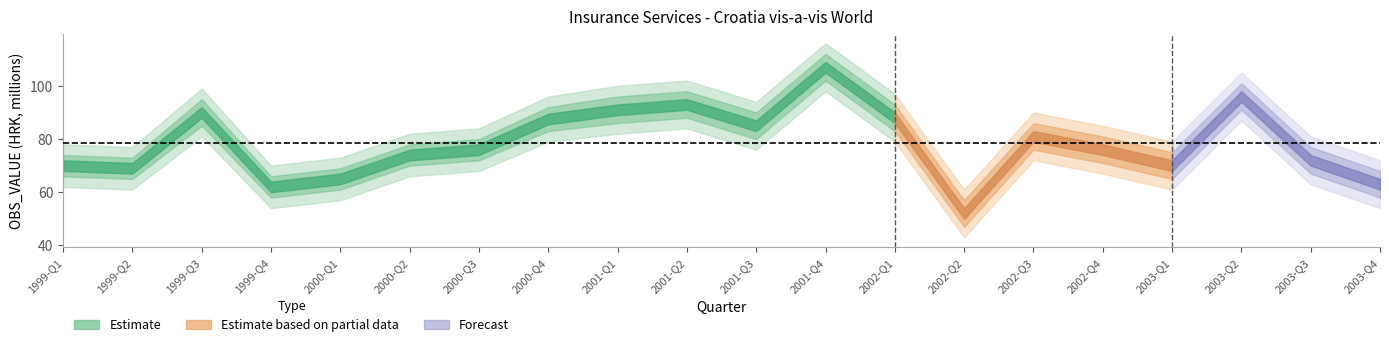

What is the difference between the second highest and second lowest values in the upper_80 series?

35.0